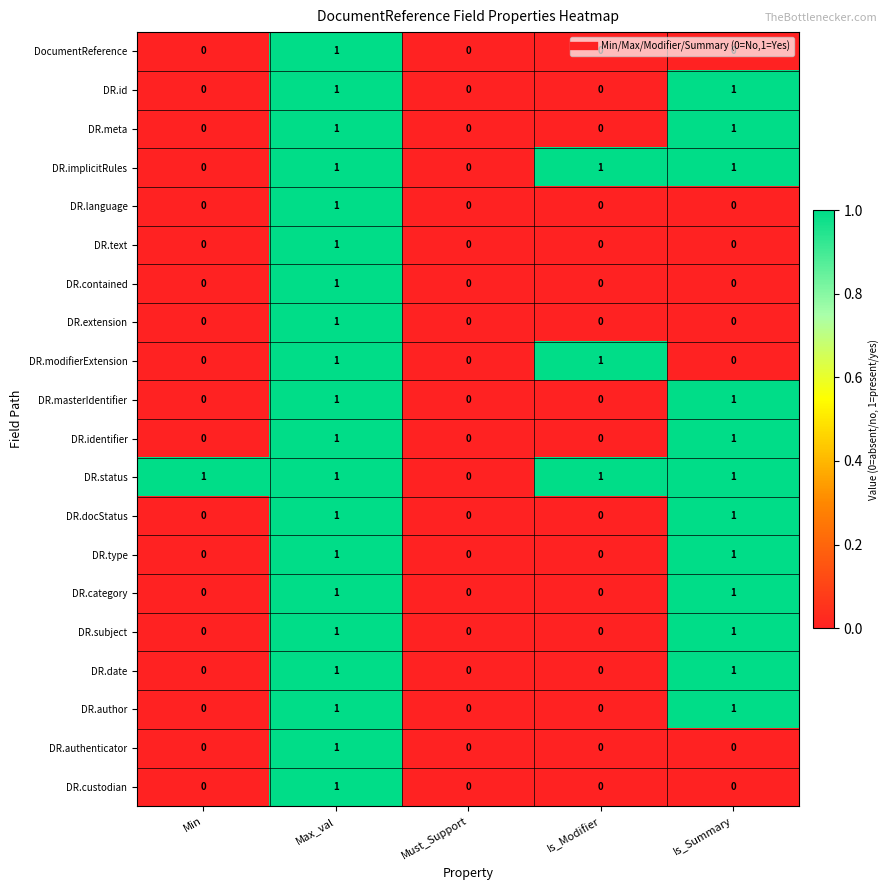

The DR.id series shows 0 at Must_Support. True or false?

True